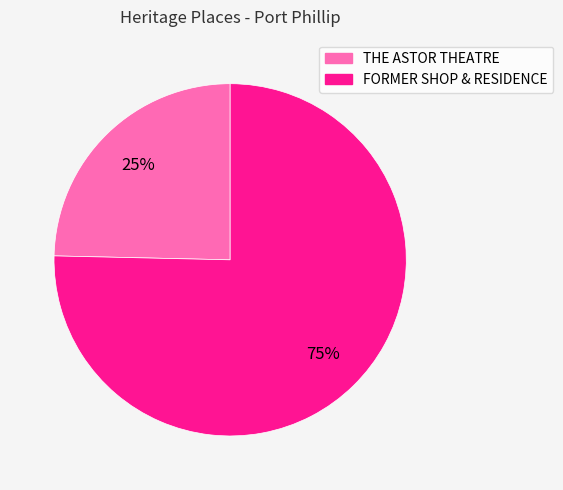

Between FORMER SHOP & RESIDENCE and THE ASTOR THEATRE, which is larger?

FORMER SHOP & RESIDENCE